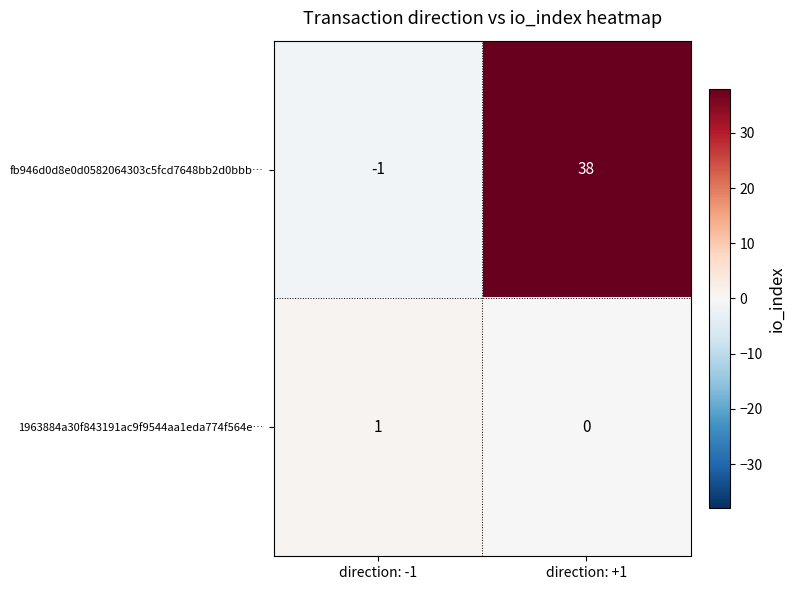

What is the minimum value shown in the chart?

-1